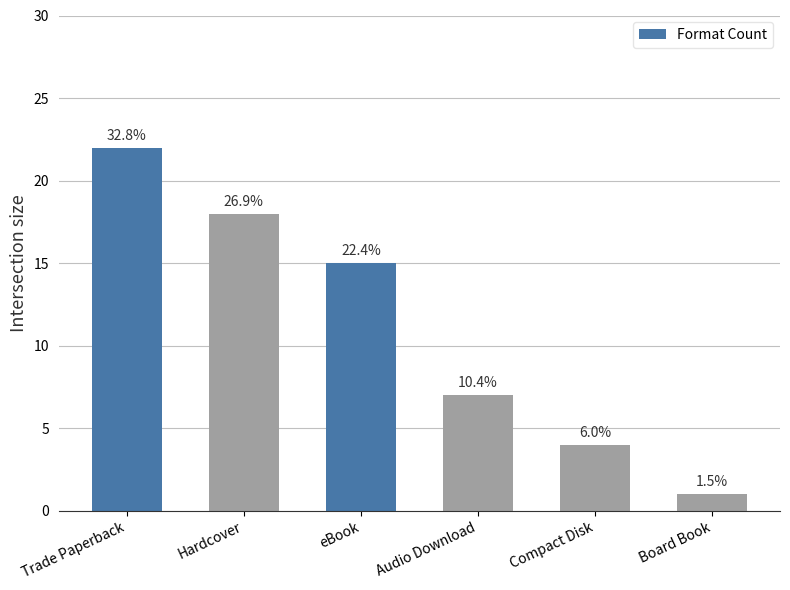

True or false: the data shows 8 at eBook.

False